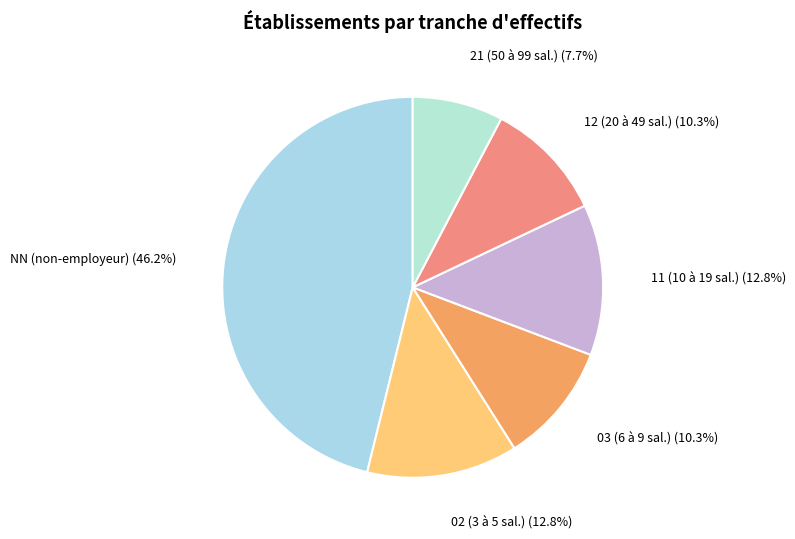

Is it true that NN is 46% of the pie?

True